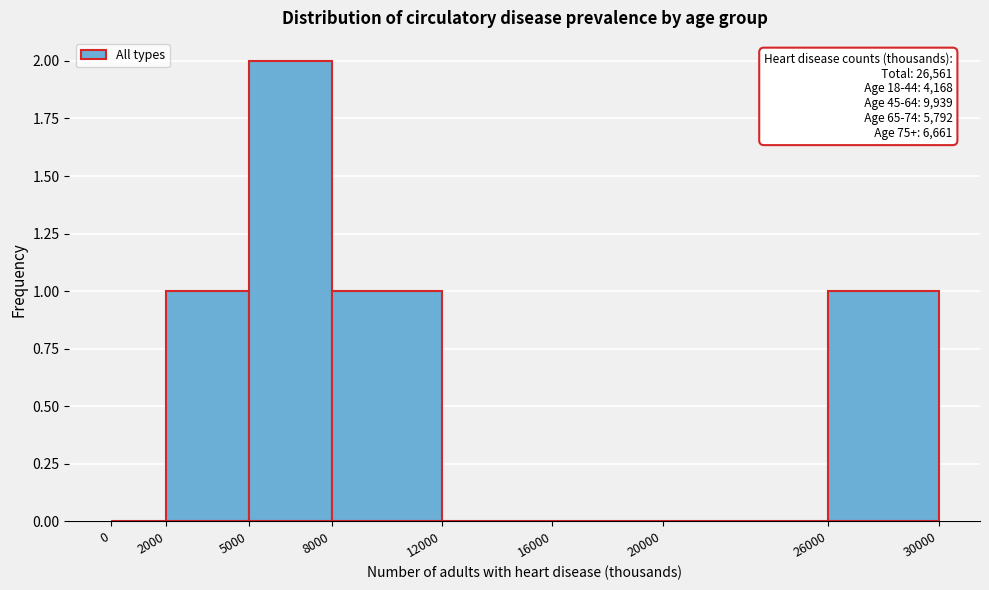

Over which range of the x-axis is the bar tallest?

5000 to 8000